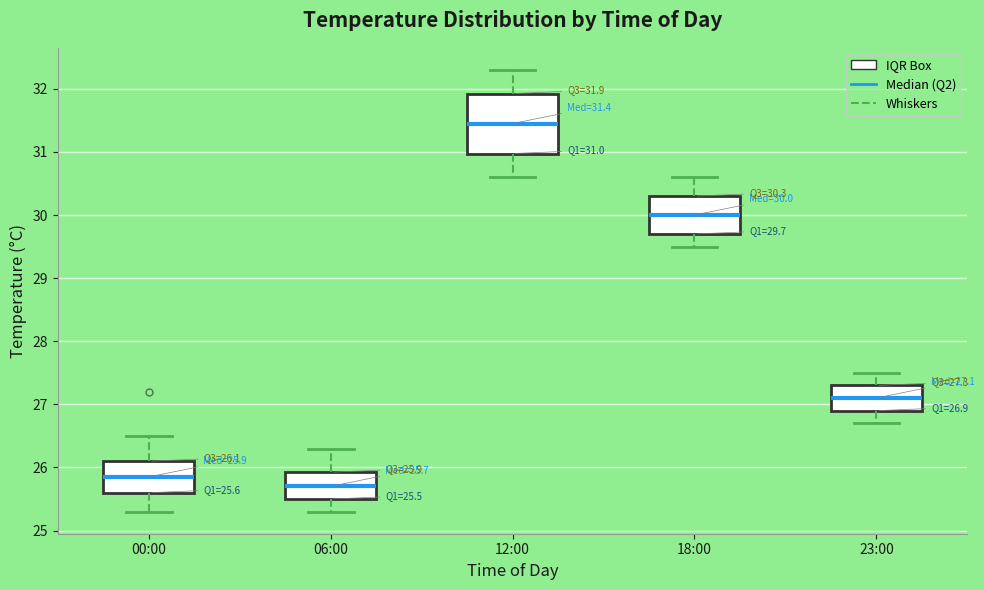

Which box is the tallest, from its lower edge to its upper edge?

12:00